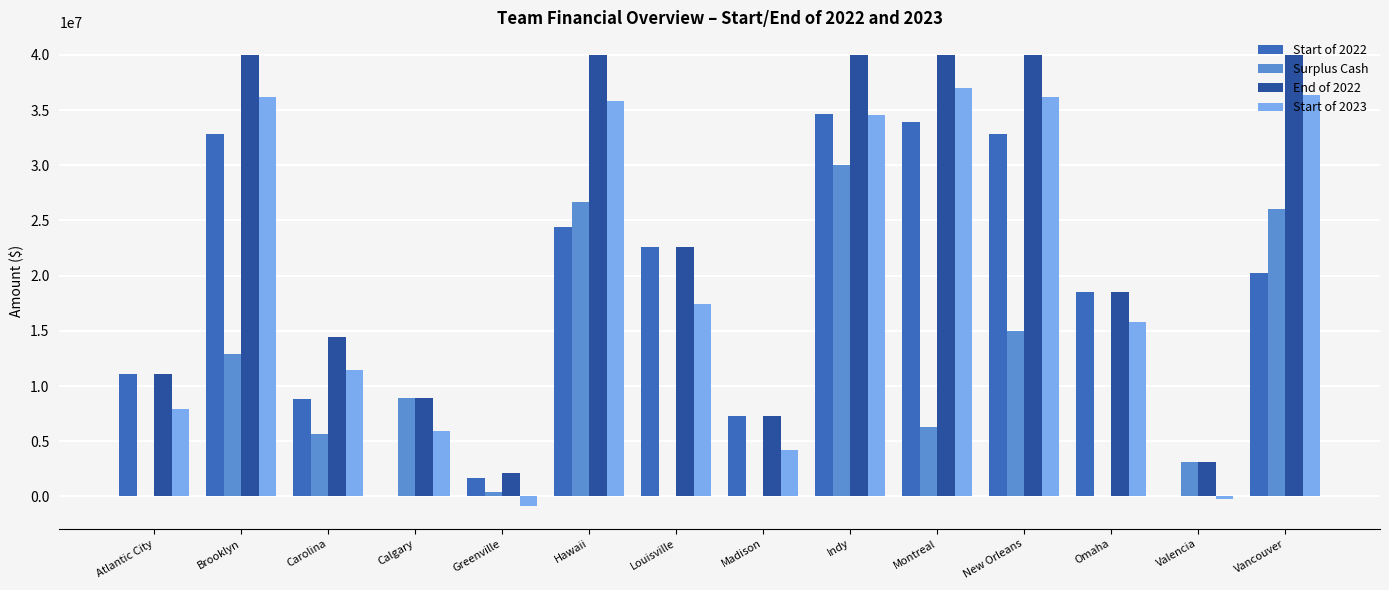

What is the sum of the Surplus Cash values at Calgary and New Orleans?

23899255